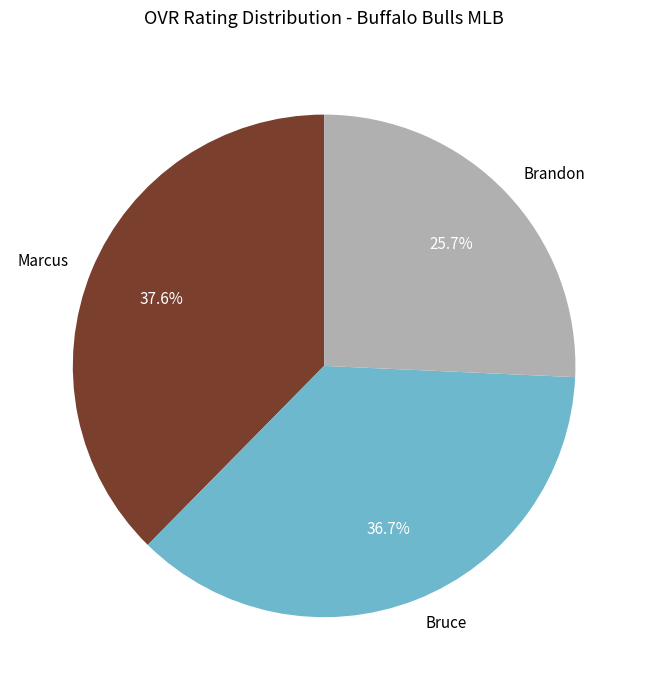

To the nearest percent, what is the difference between the Bruce and Brandon slice percentages?

11%